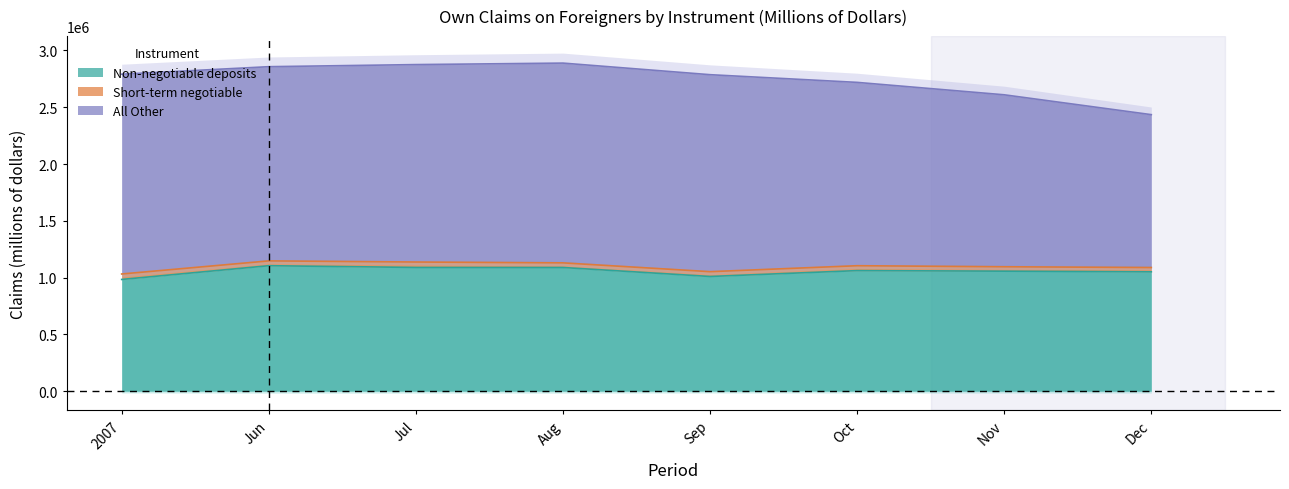

What position from the left is Sep?

5